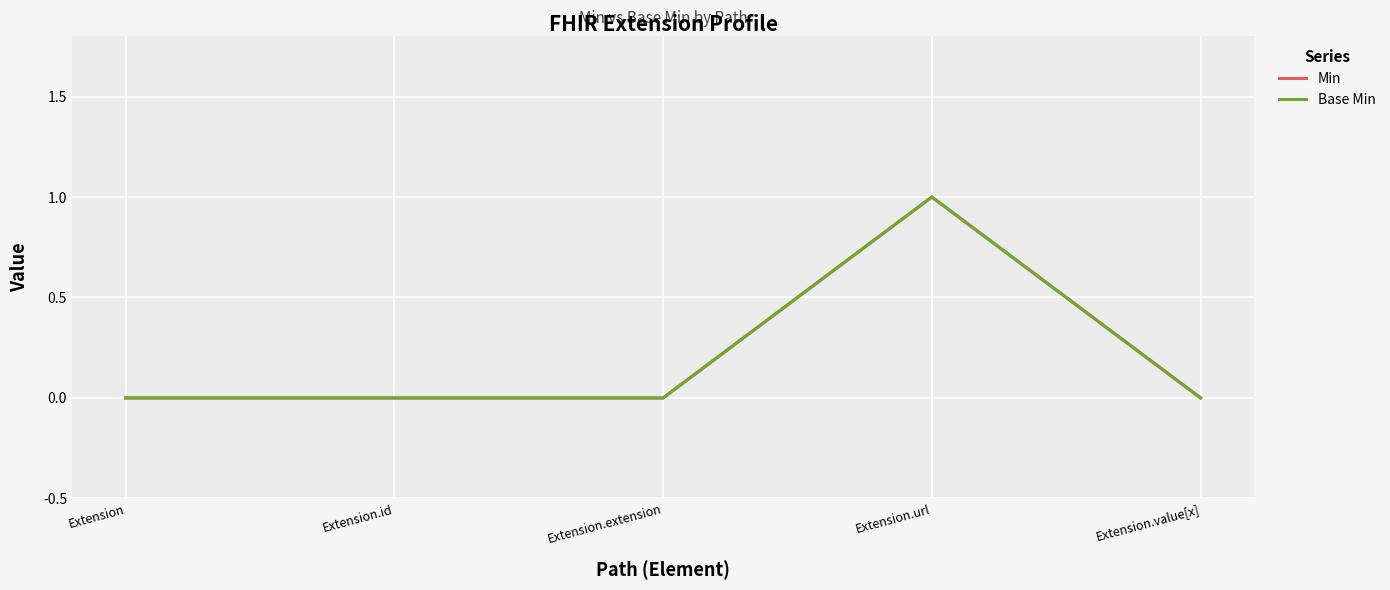

True or false: Min and Base Min cross at least once.

False